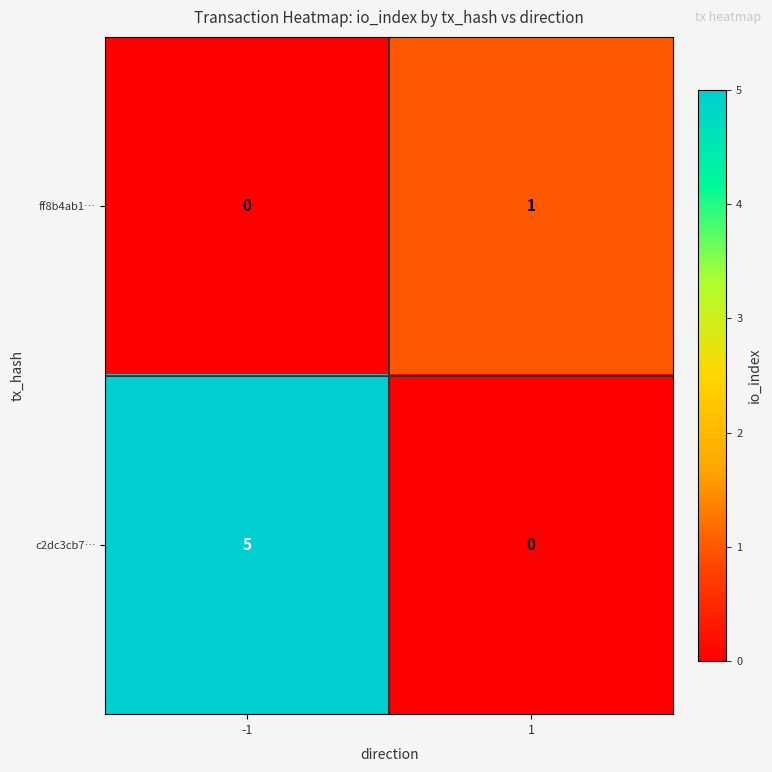

True or false: ff8b4ab1… has a value of 0 at 1.

False